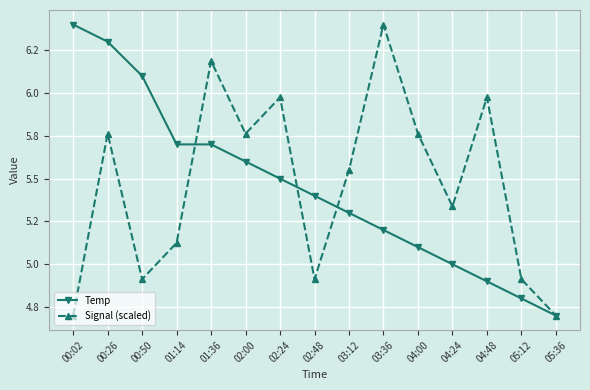

Which series changed the most between 00:50 and 05:36?

Temp